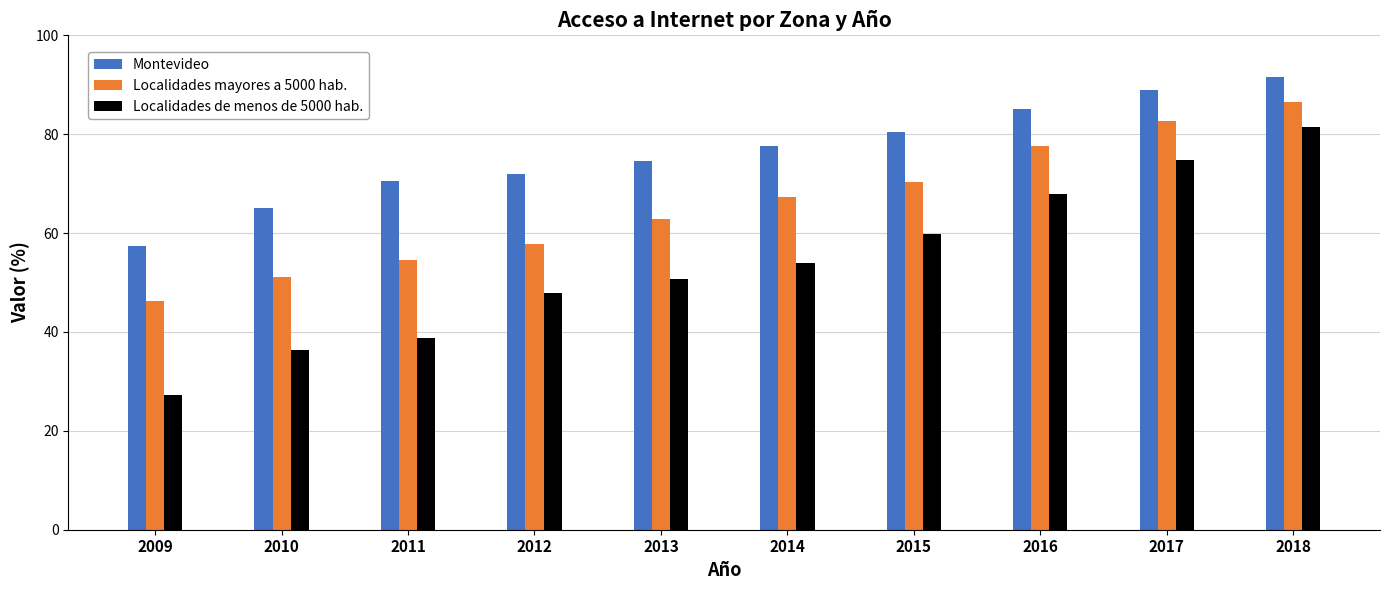

What is the value of the Localidades mayores a 5000 hab. bar at the 1st from the left?

46.3